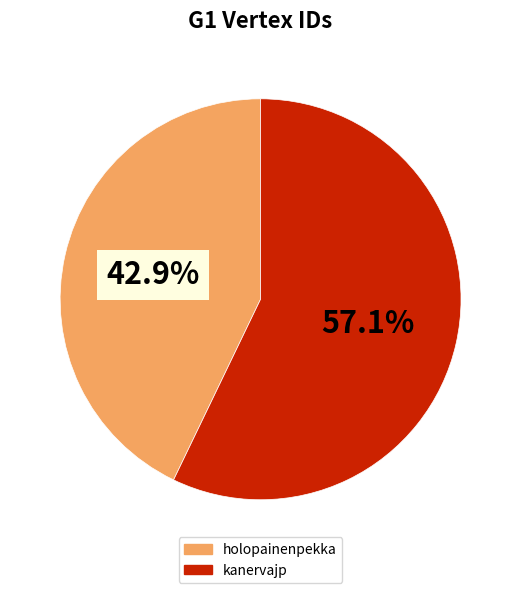

To the nearest percent, what percentage of the pie is holopainenpekka?

43%